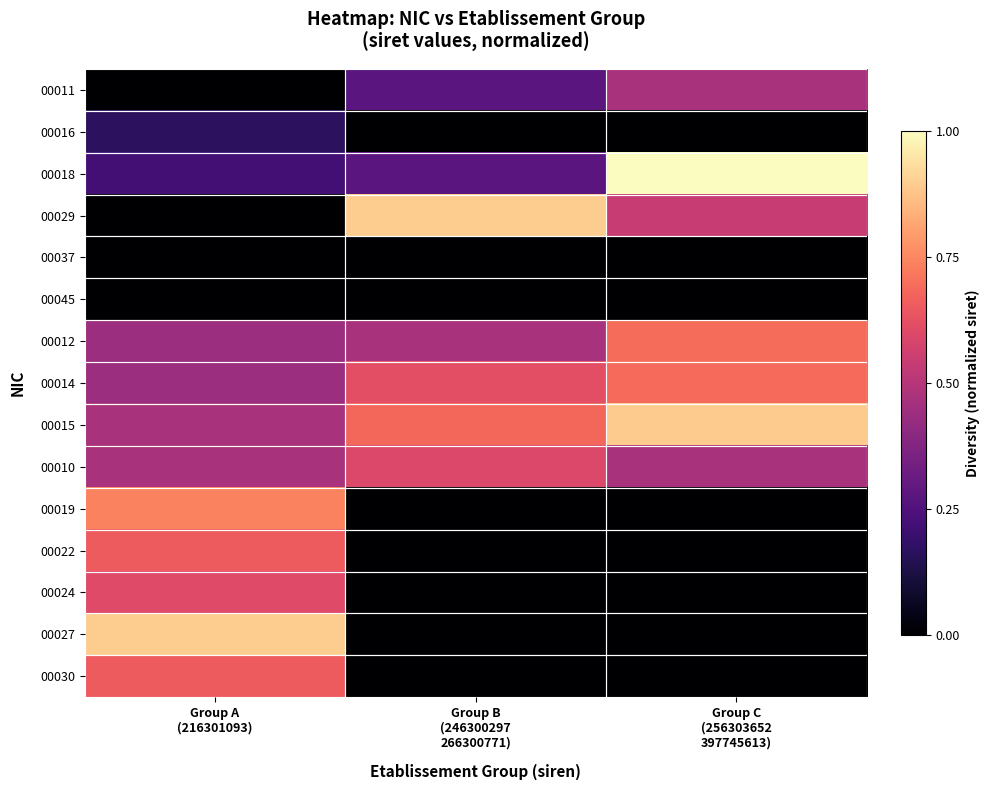

Which has a higher value, Group C
(256303652
397745613) or Group B
(246300297
266300771)?

Group C
(256303652
397745613)